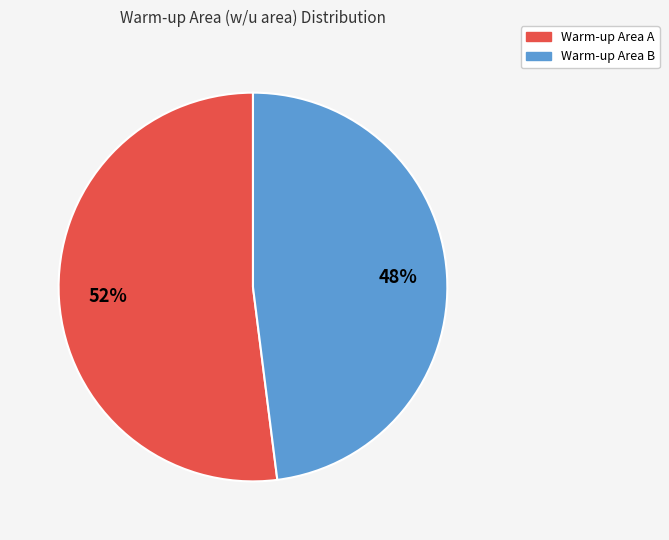

To the nearest percent, what is the difference between the largest and smallest slice percentages?

4%